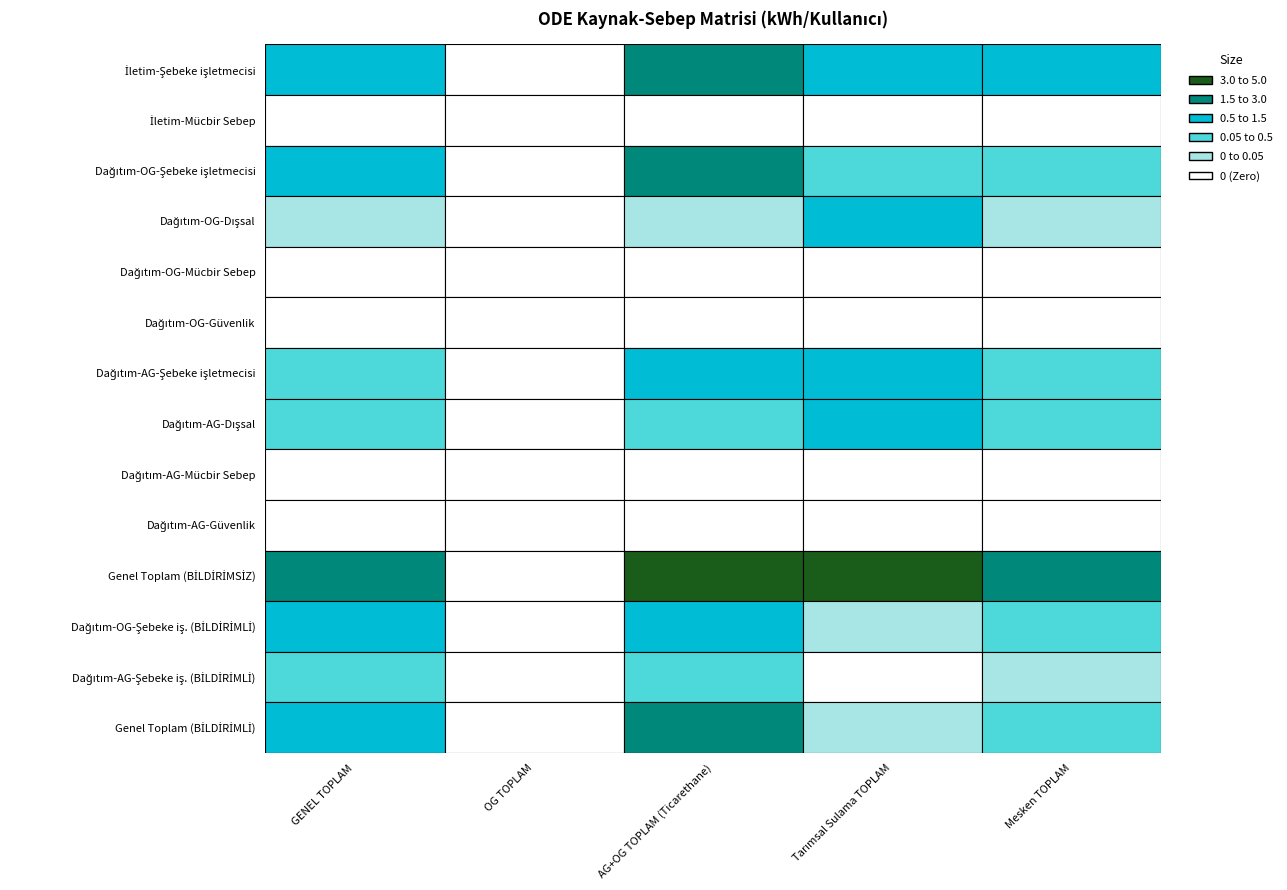

List the series in order of their peak value, lowest first.

İletim-Mücbir Sebep, Dağıtım-OG-Mücbir Sebep, Dağıtım-OG-Güvenlik, Dağıtım-AG-Mücbir Sebep, Dağıtım-AG-Güvenlik, Dağıtım-AG-Şebeke iş. (BİLDİRİMLİ), Dağıtım-OG-Dışsal, Dağıtım-AG-Şebeke işletmecisi, Dağıtım-AG-Dışsal, Dağıtım-OG-Şebeke iş. (BİLDİRİMLİ), Genel Toplam (BİLDİRİMLİ), İletim-Şebeke işletmecisi, Dağıtım-OG-Şebeke işletmecisi, Genel Toplam (BİLDİRİMSİZ)